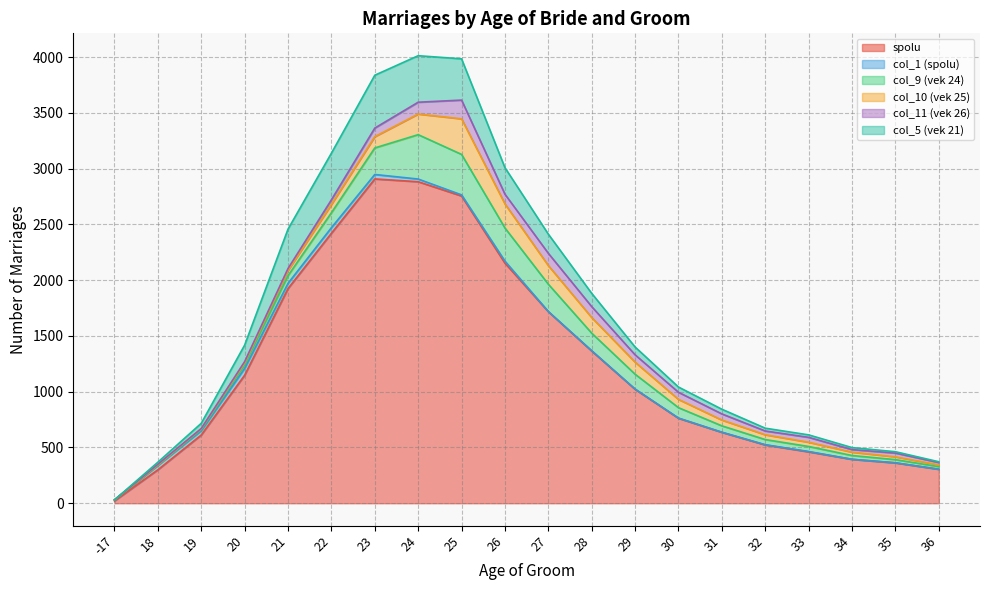

True or false: col_5 (vek 21) and spolu intersect in this chart.

False